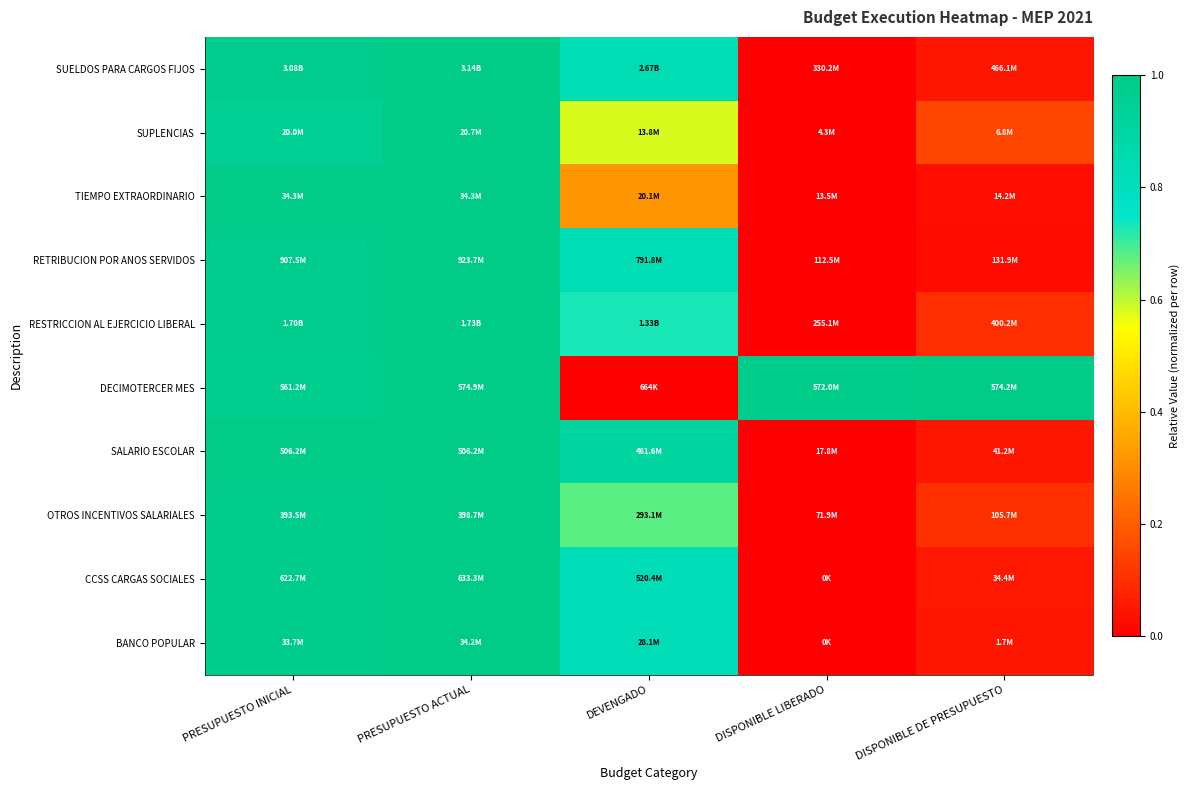

Reading left to right, extract all data points from this chart.

SUELDOS PARA CARGOS FIJOS: PRESUPUESTO INICIAL=1.0	PRESUPUESTO ACTUAL=1.0	DEVENGADO=0.8	DISPONIBLE LIBERADO=0.0	DISPONIBLE DE PRESUPUESTO=0.0
SUPLENCIAS: PRESUPUESTO INICIAL=1.0	PRESUPUESTO ACTUAL=1.0	DEVENGADO=0.6	DISPONIBLE LIBERADO=0.0	DISPONIBLE DE PRESUPUESTO=0.2
TIEMPO EXTRAORDINARIO: PRESUPUESTO INICIAL=1.0	PRESUPUESTO ACTUAL=1.0	DEVENGADO=0.3	DISPONIBLE LIBERADO=0.0	DISPONIBLE DE PRESUPUESTO=0.0
RETRIBUCION POR ANOS SERVIDOS: PRESUPUESTO INICIAL=1.0	PRESUPUESTO ACTUAL=1.0	DEVENGADO=0.8	DISPONIBLE LIBERADO=0.0	DISPONIBLE DE PRESUPUESTO=0.0
RESTRICCION AL EJERCICIO LIBERAL: PRESUPUESTO INICIAL=1.0	PRESUPUESTO ACTUAL=1.0	DEVENGADO=0.7	DISPONIBLE LIBERADO=0.0	DISPONIBLE DE PRESUPUESTO=0.1
DECIMOTERCER MES: PRESUPUESTO INICIAL=1.0	PRESUPUESTO ACTUAL=1.0	DEVENGADO=0.0	DISPONIBLE LIBERADO=1.0	DISPONIBLE DE PRESUPUESTO=1.0
SALARIO ESCOLAR: PRESUPUESTO INICIAL=1.0	PRESUPUESTO ACTUAL=1.0	DEVENGADO=0.9	DISPONIBLE LIBERADO=0.0	DISPONIBLE DE PRESUPUESTO=0.0
OTROS INCENTIVOS SALARIALES: PRESUPUESTO INICIAL=1.0	PRESUPUESTO ACTUAL=1.0	DEVENGADO=0.7	DISPONIBLE LIBERADO=0.0	DISPONIBLE DE PRESUPUESTO=0.1
CCSS CARGAS SOCIALES: PRESUPUESTO INICIAL=1.0	PRESUPUESTO ACTUAL=1.0	DEVENGADO=0.8	DISPONIBLE LIBERADO=0.0	DISPONIBLE DE PRESUPUESTO=0.1
BANCO POPULAR: PRESUPUESTO INICIAL=1.0	PRESUPUESTO ACTUAL=1.0	DEVENGADO=0.8	DISPONIBLE LIBERADO=0.0	DISPONIBLE DE PRESUPUESTO=0.0